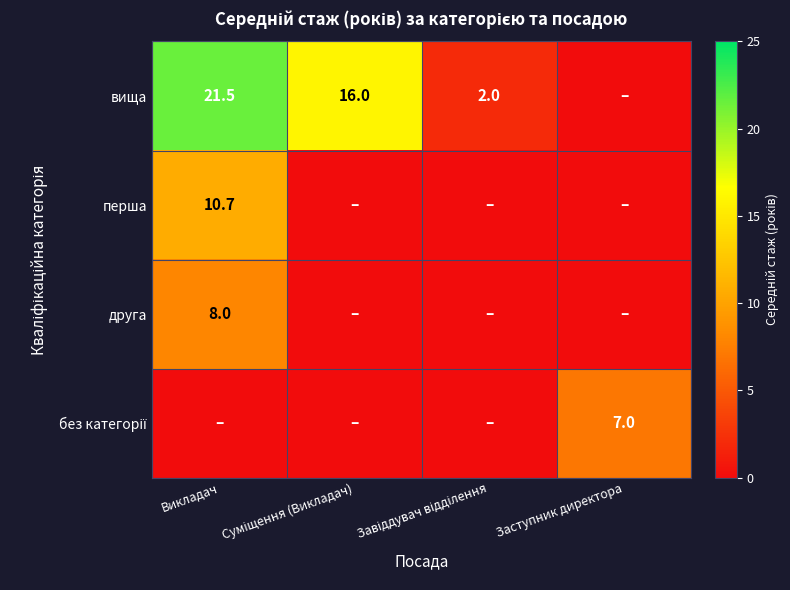

At how many categories does at least one series exceed 1?

4